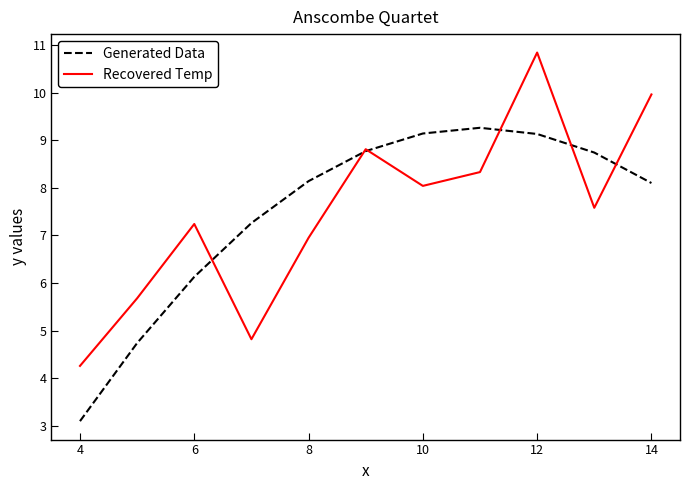

Which series has the largest range (max minus min)?

Recovered Temp